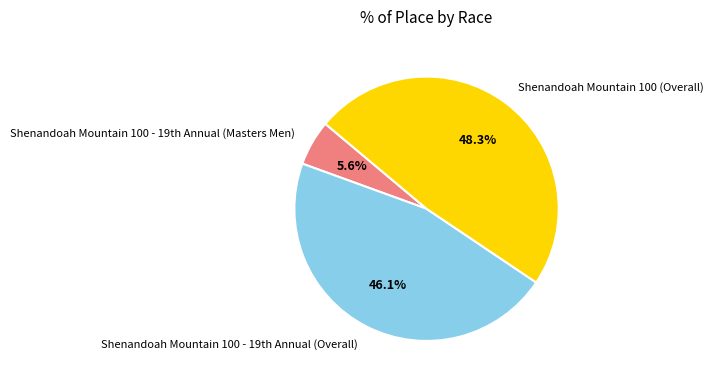

Which category has the biggest portion of the pie?

Shenandoah Mountain 100 (Overall)